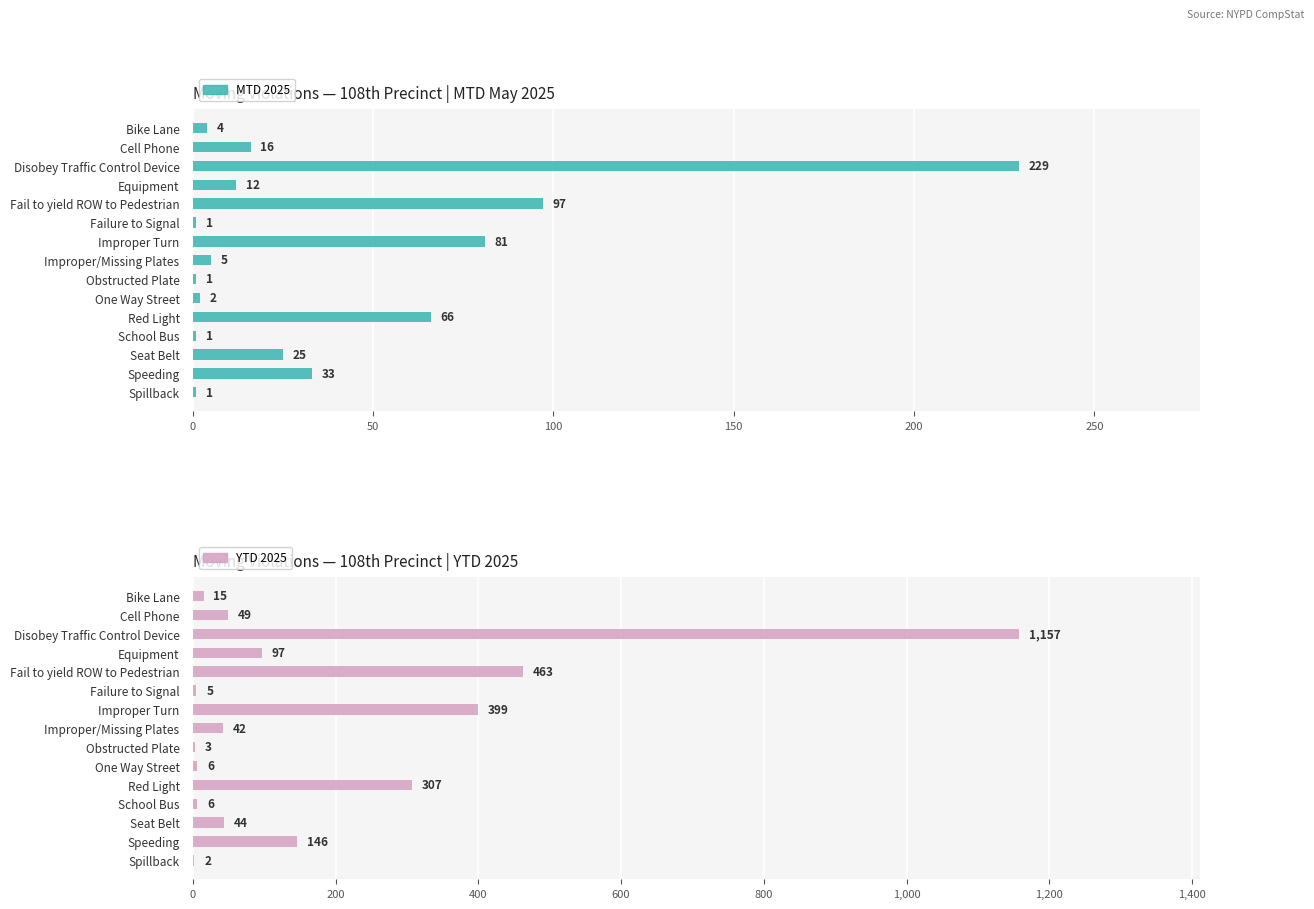

What are all the series names shown in the legend?

MTD 2025, YTD 2025